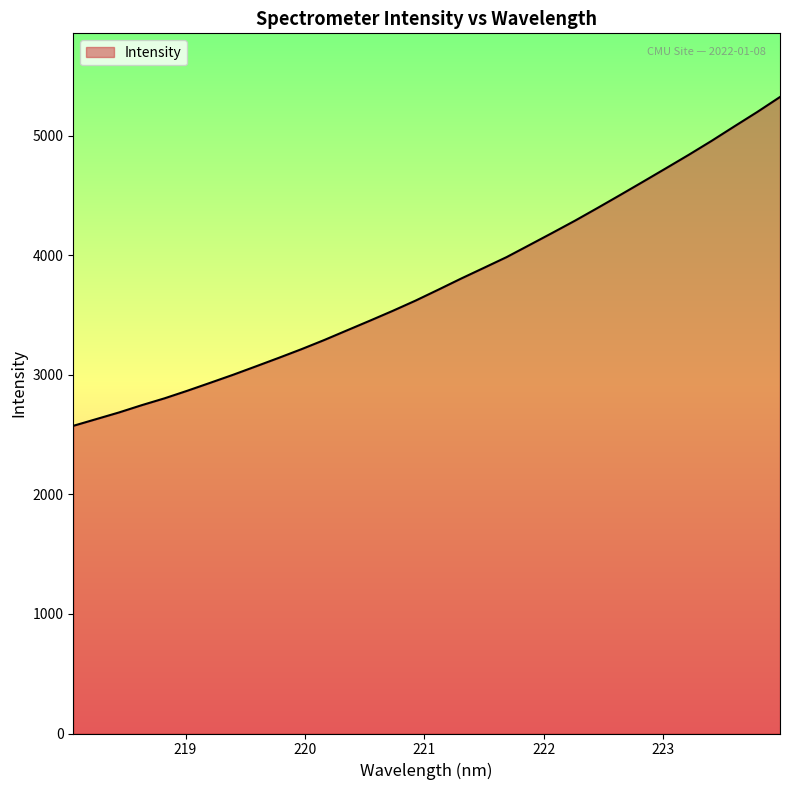

What is the maximum value shown in the chart?

5323.4